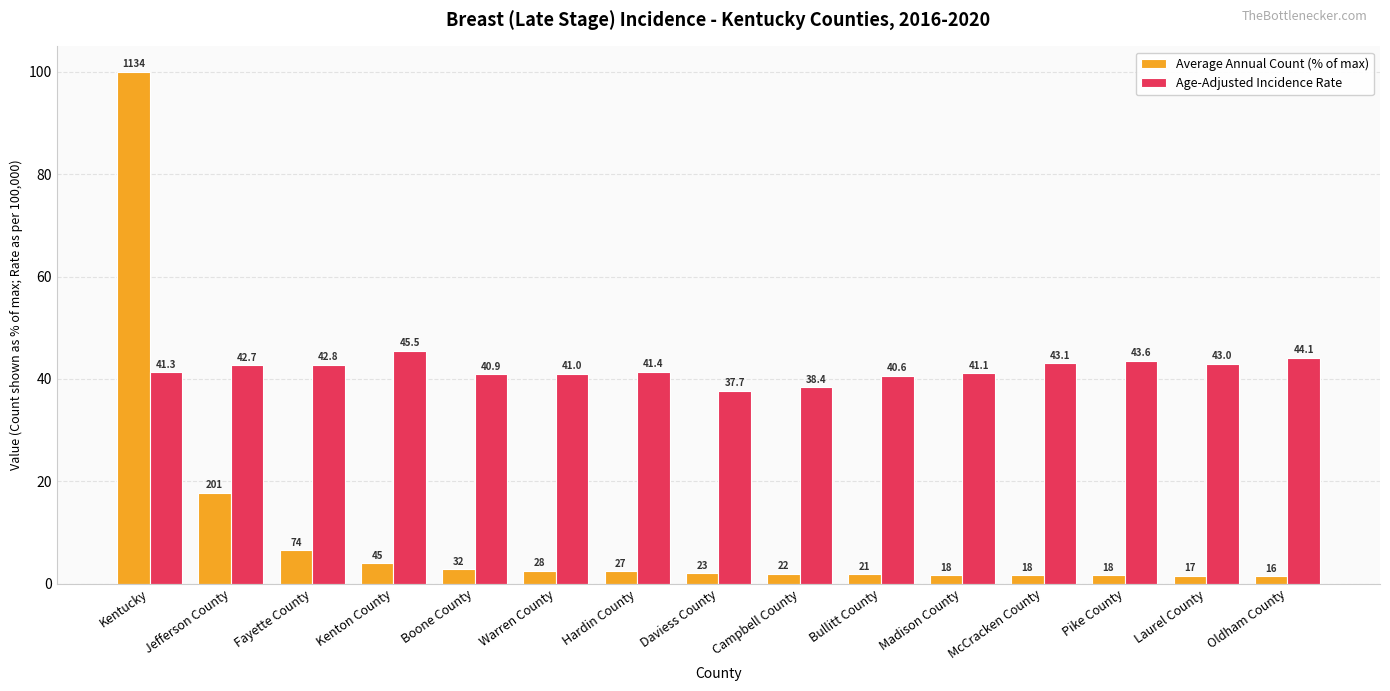

At which category does the chart reach its minimum across all series?

Oldham County